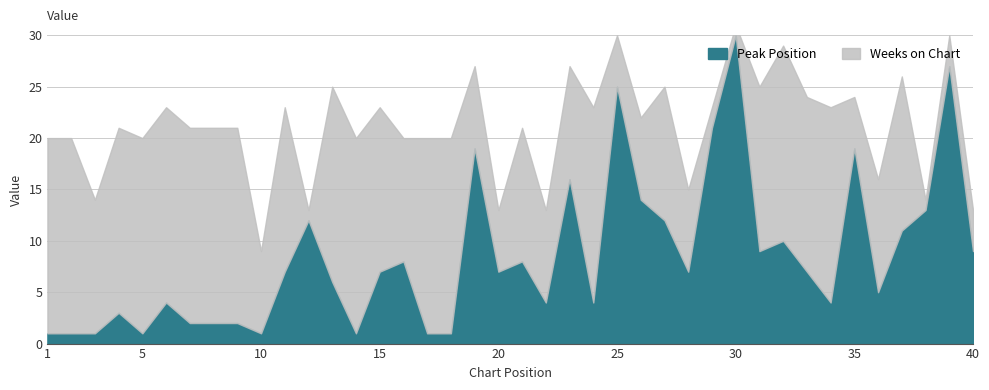

Reading left to right, list all the values displayed in this chart.

Peak Position: 1=1	2=1	3=1	4=3	5=1	6=4	7=2	8=2	9=2	10=1	11=7	12=12	13=6	14=1	15=7	16=8	17=1	18=1	19=19	20=7	21=8	22=4	23=16	24=4	25=25	26=14	27=12	28=7	29=21	30=30	31=9	32=10	33=7	34=4	35=19	36=5	37=11	38=13	39=27	40=9
Weeks on Chart: 1=19	2=19	3=13	4=18	5=19	6=19	7=19	8=19	9=19	10=8	11=16	12=1	13=19	14=19	15=16	16=12	17=19	18=19	19=8	20=6	21=13	22=9	23=11	24=19	25=5	26=8	27=13	28=8	29=2	30=1	31=16	32=19	33=17	34=19	35=5	36=11	37=15	38=1	39=3	40=4